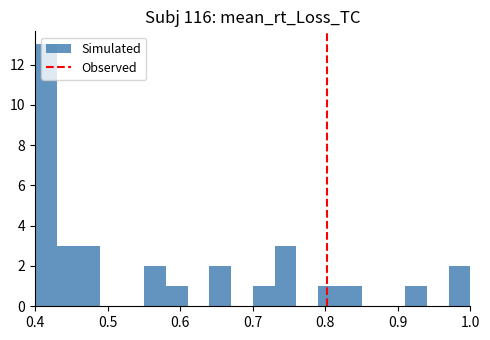

Around what value on the x-axis is the tallest bar? Give the approximate position of its centre, as read against the axis.

0.42